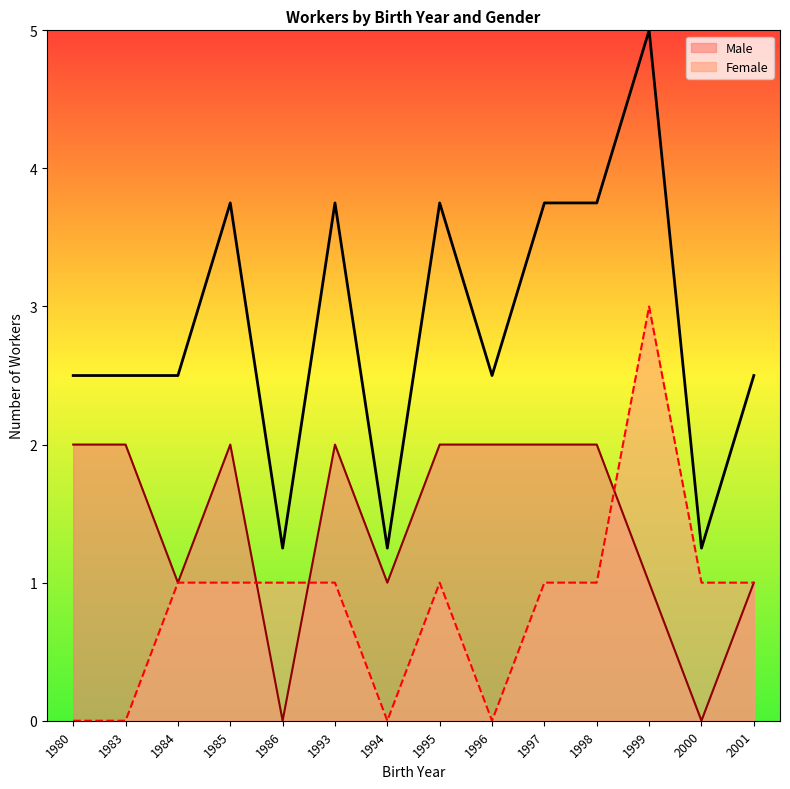

Where is the first local maximum?

1985